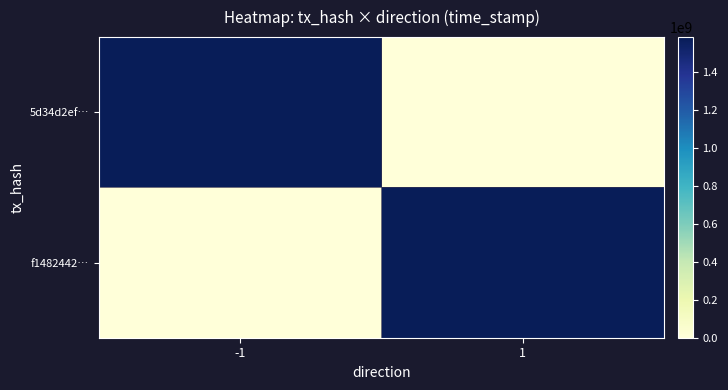

Which series has the largest total across all categories?

5d34d2ef…